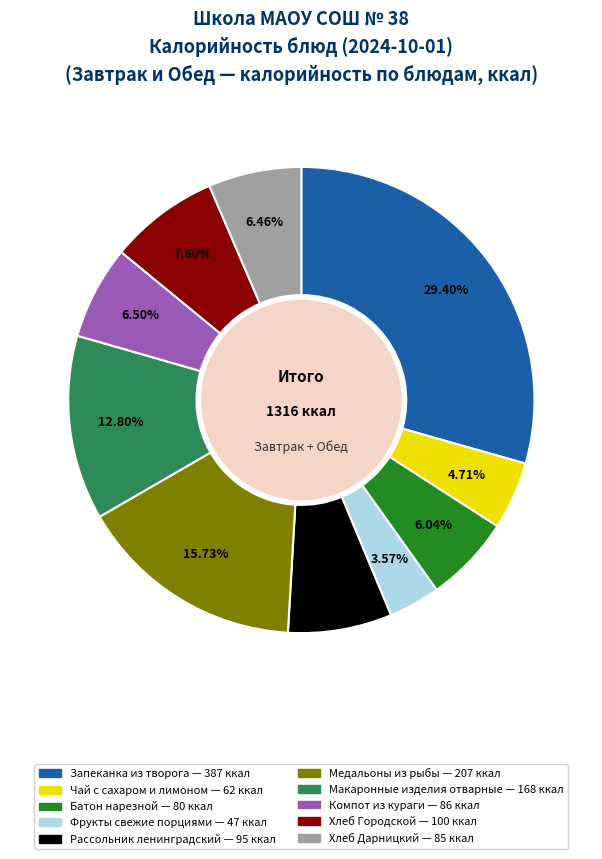

How many slices are in this pie chart?

10